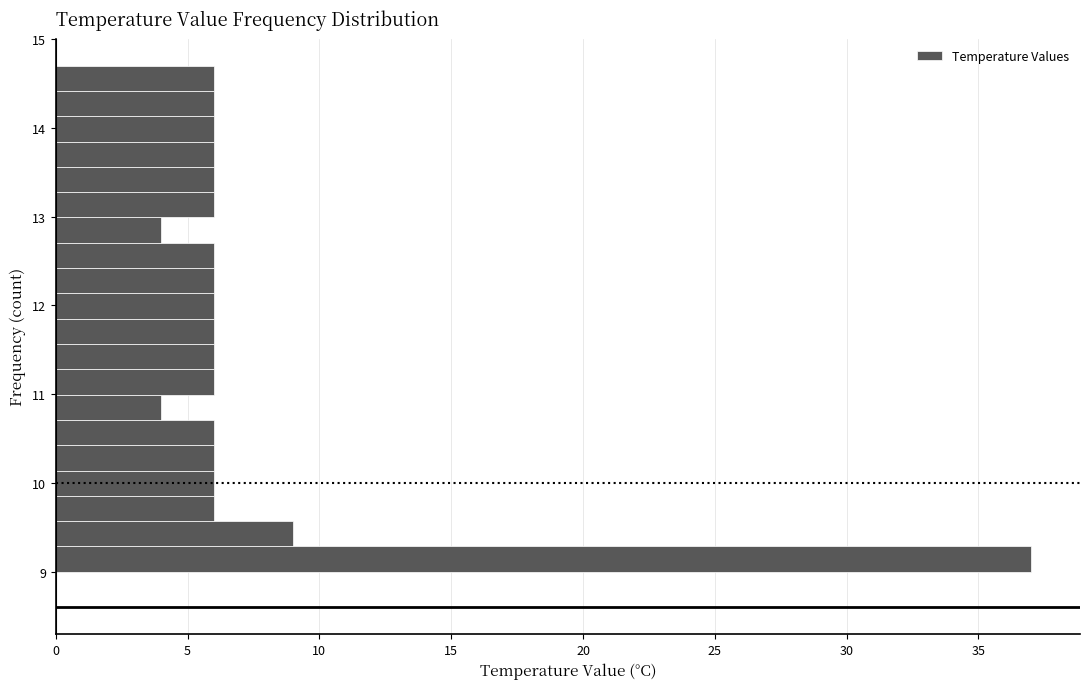

Read against the y-axis, roughly where is the centre of the longest bar?

9.1